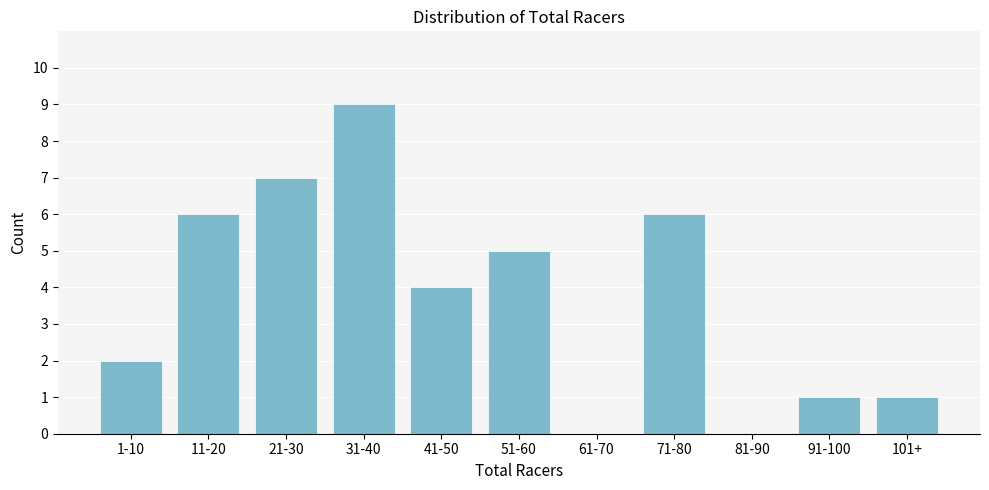

Reading right to left, what are all the values shown in this chart?

101+=1	91-100=1	81-90=0	71-80=6	61-70=0	51-60=5	41-50=4	31-40=9	21-30=7	11-20=6	1-10=2